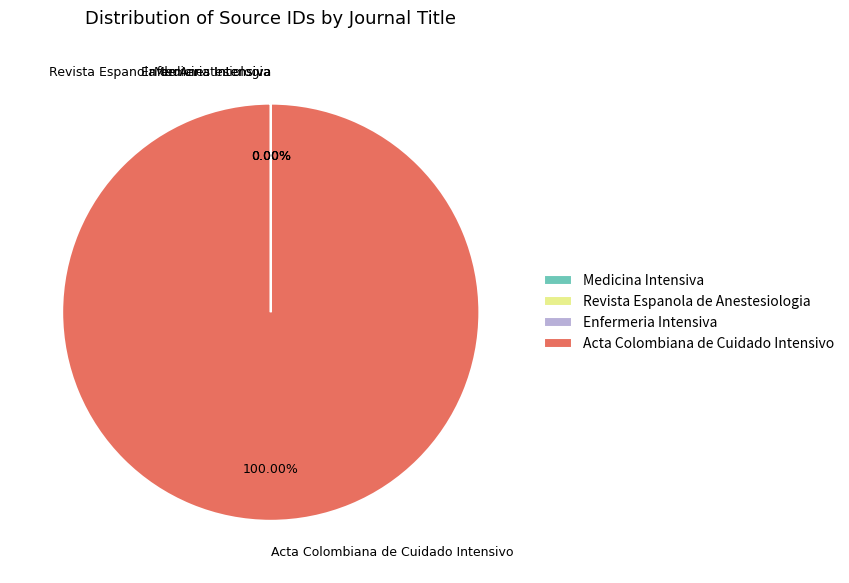

Which category accounts for the majority?

Acta Colombiana de Cuidado Intensivo